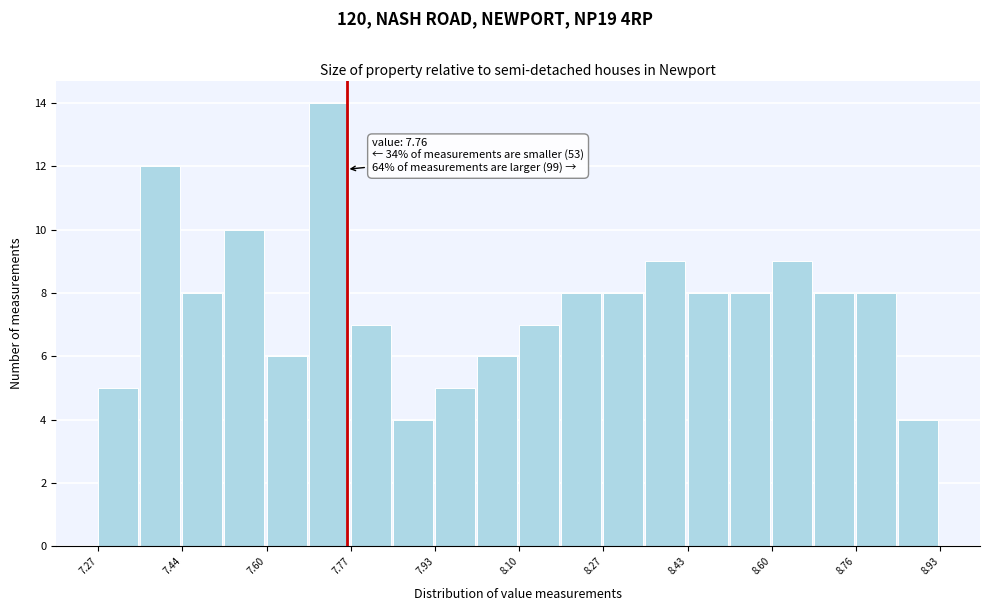

Which range on the x-axis has the tallest bar?

7.68 to 7.76